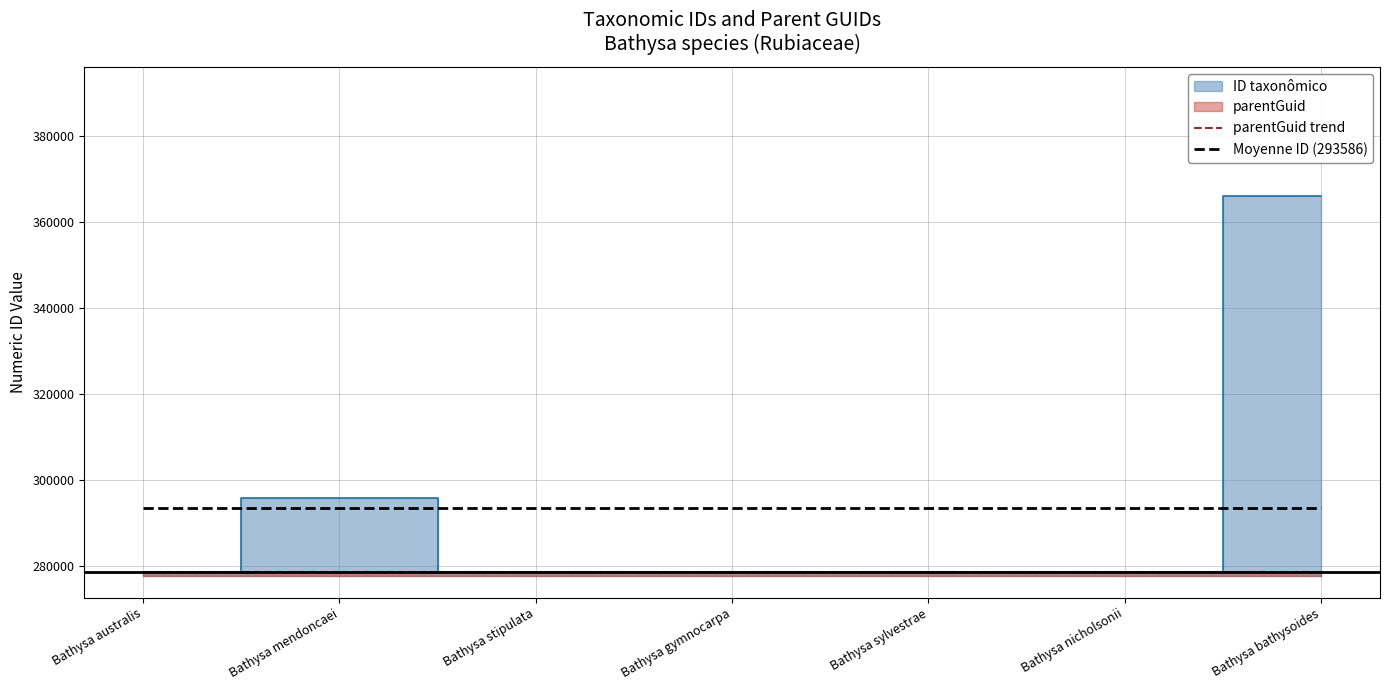

True or false: Moyenne ID (293586) and parentGuid trend intersect in this chart.

False